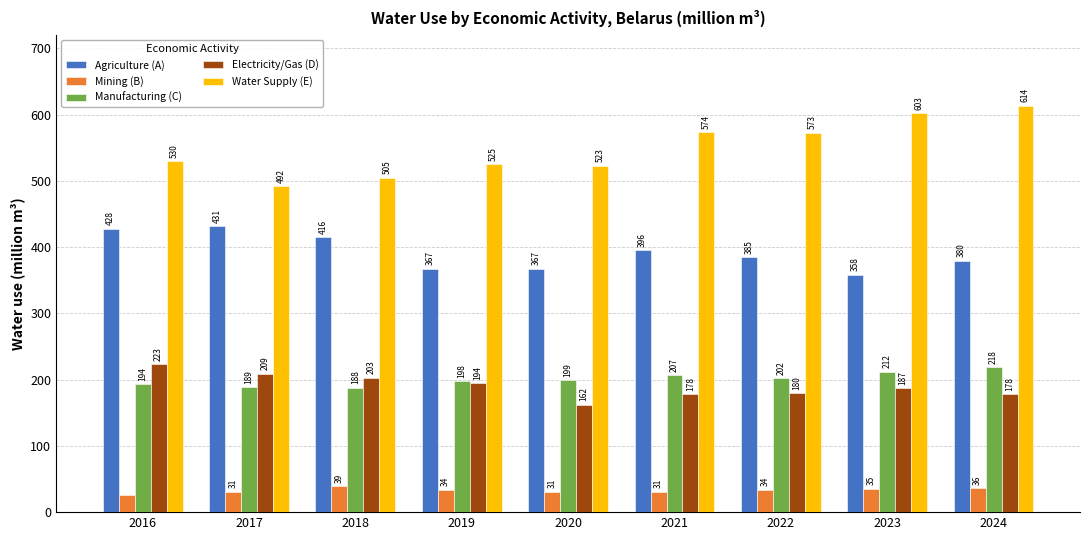

What are all the series names shown in the legend?

Agriculture (A), Mining (B), Manufacturing (C), Electricity/Gas (D), Water Supply (E)